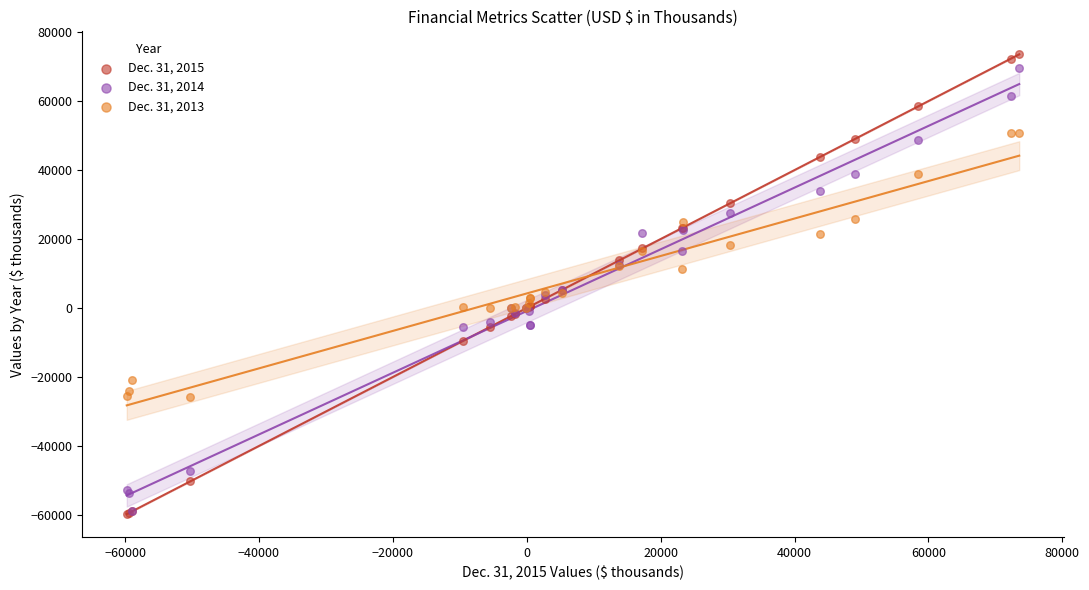

Which series has the widest spread of Y values?

Dec. 31, 2015